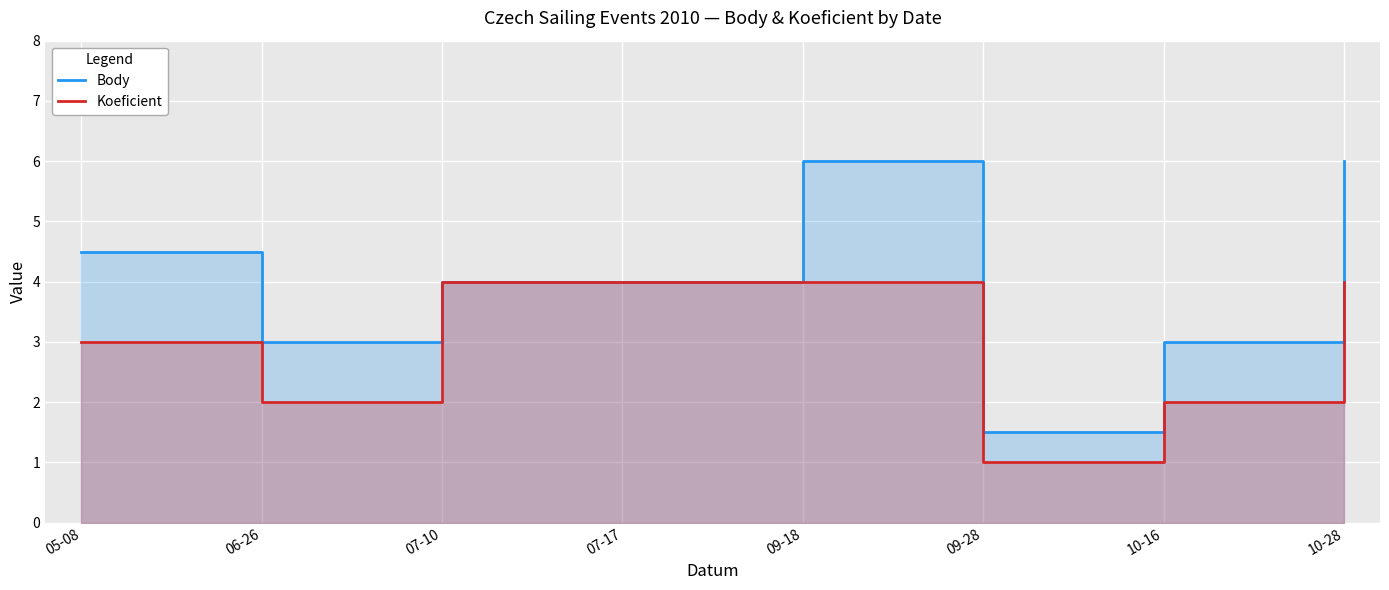

What is the smallest value displayed?

1.0